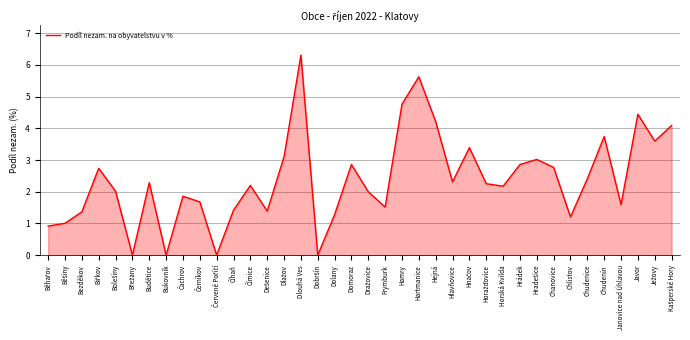

What is the difference between the maximum and minimum values?

6.3